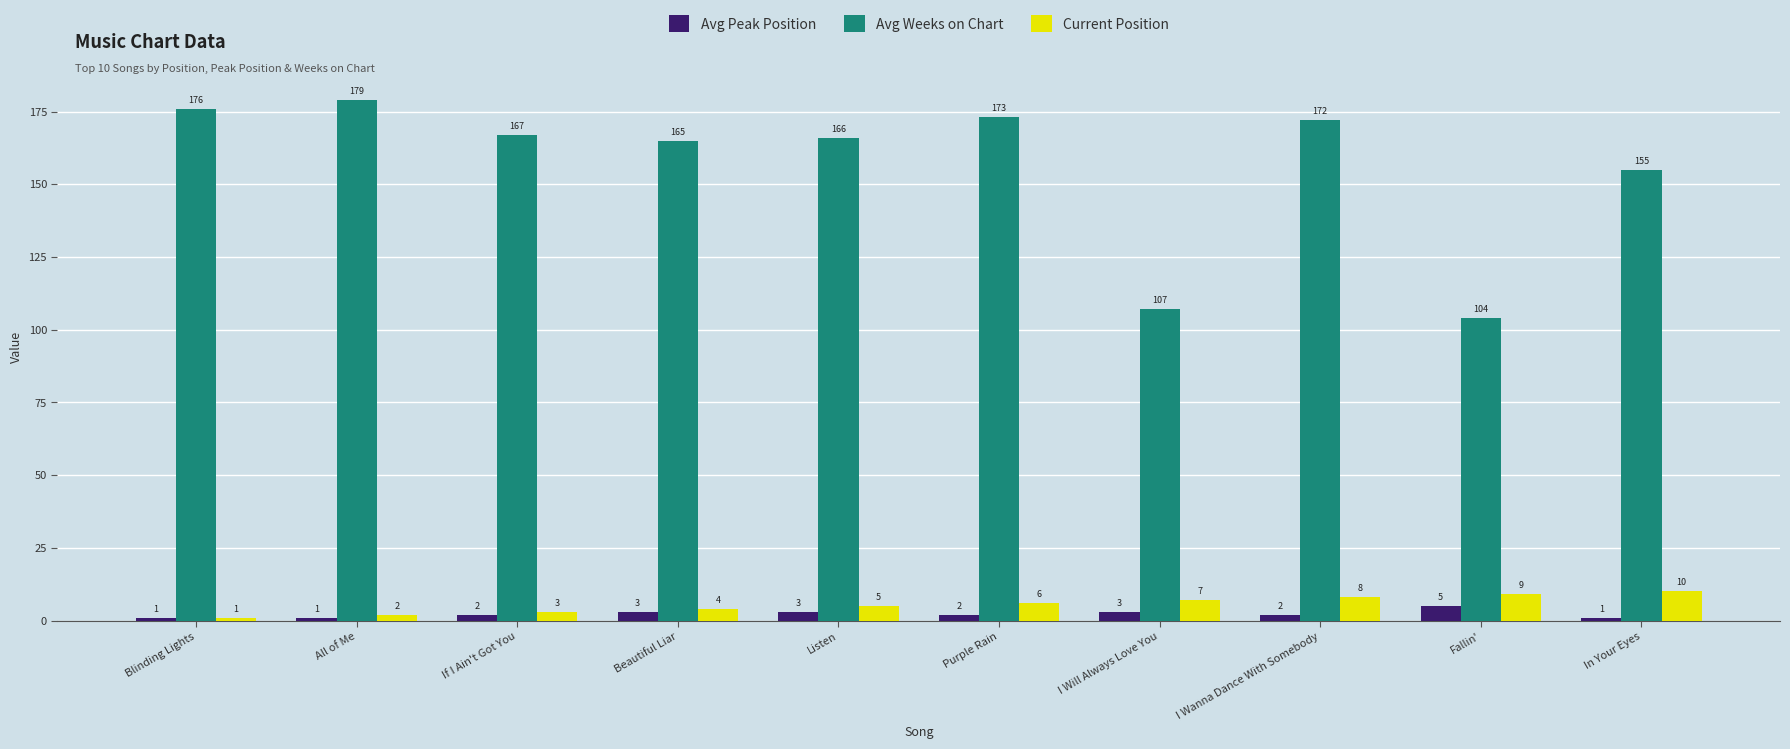

At which label does Current Position reach its peak?

In Your Eyes